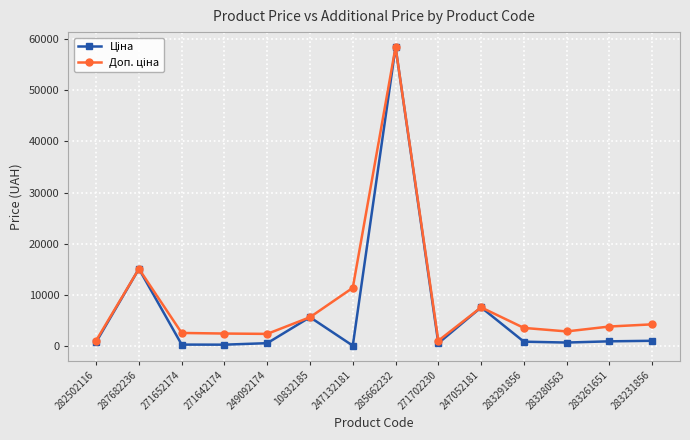

What is the maximum value shown in the chart?

58426.5